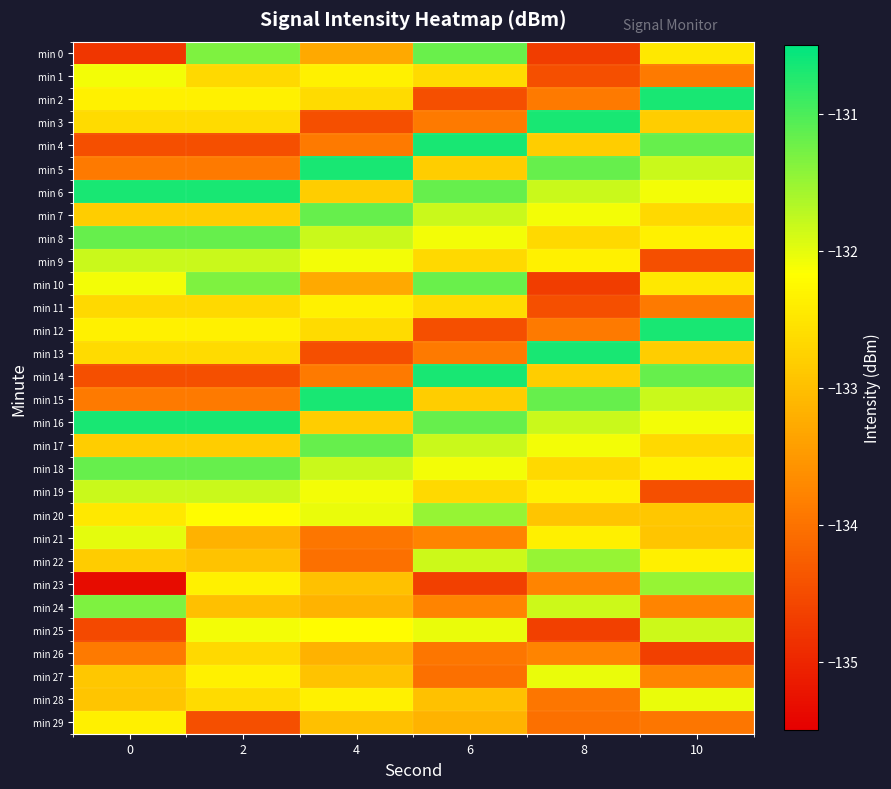

Which series has the largest total across all categories?

min 6